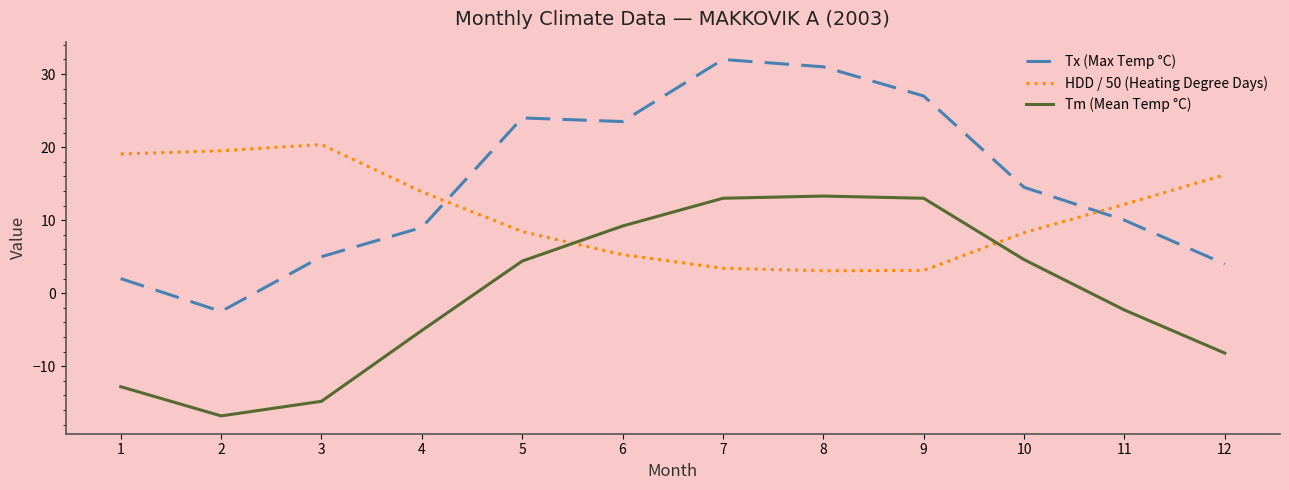

Where is Tx (Max Temp °C) nearest to the value 14?

10